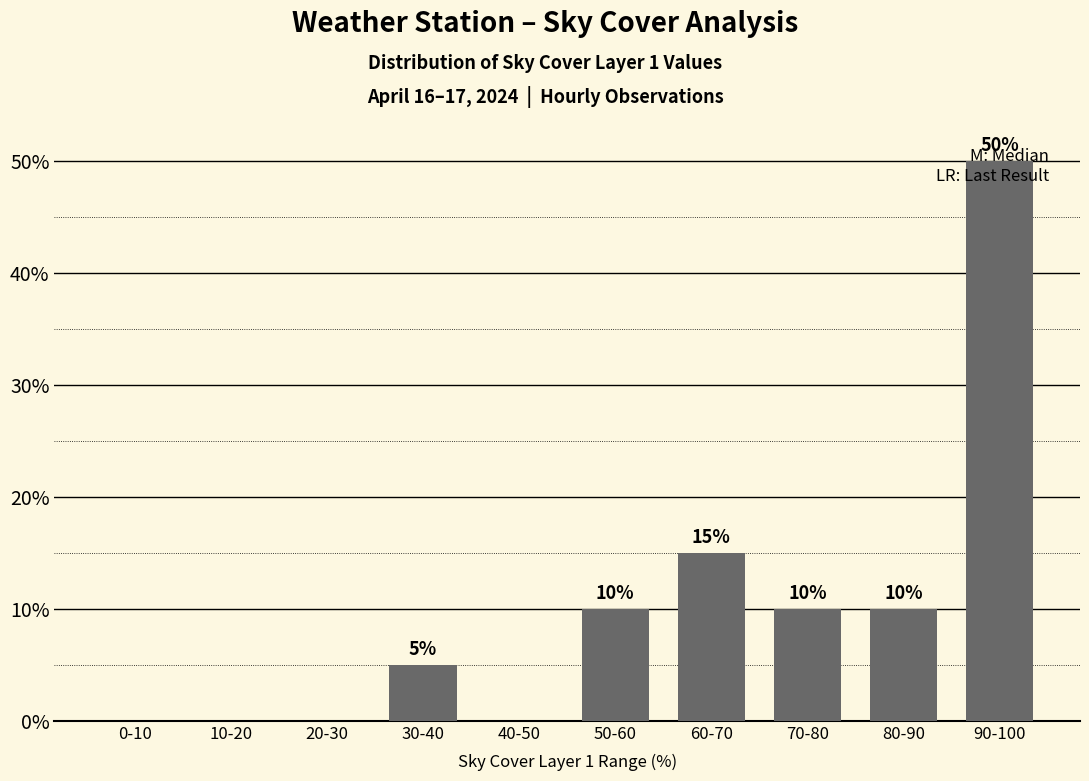

Approximately how many times larger is the value at 30-40 compared to 70-80?

0.5